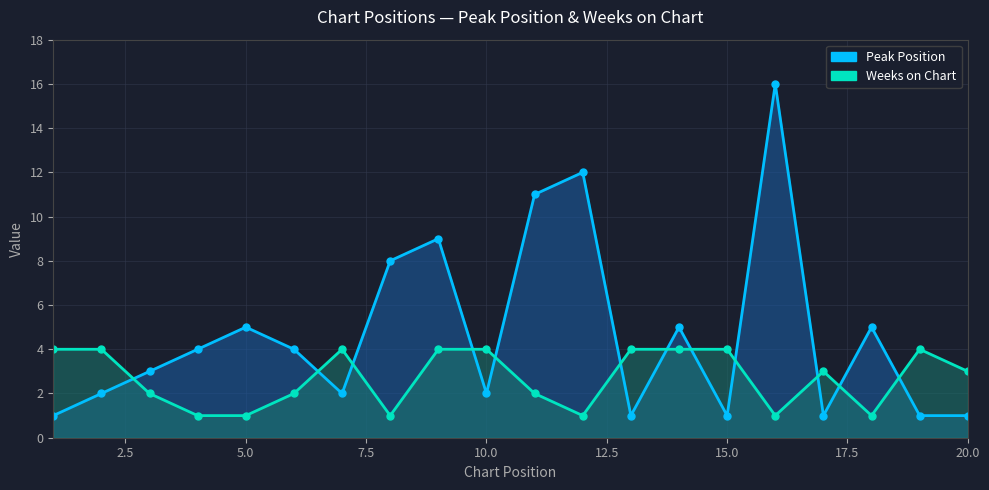

What are all the series names shown in the legend?

Peak Position line, Weeks on Chart line